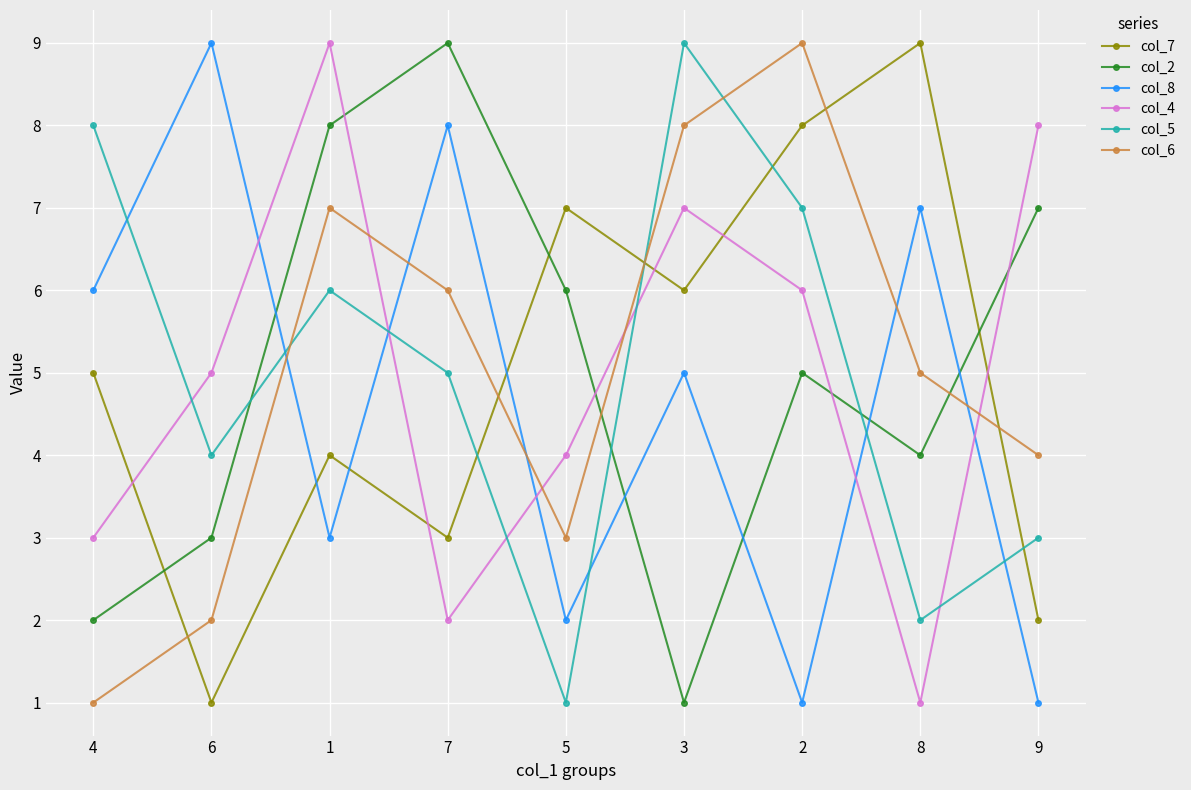

What is the difference between the maximum and minimum values in the col_6 series?

8